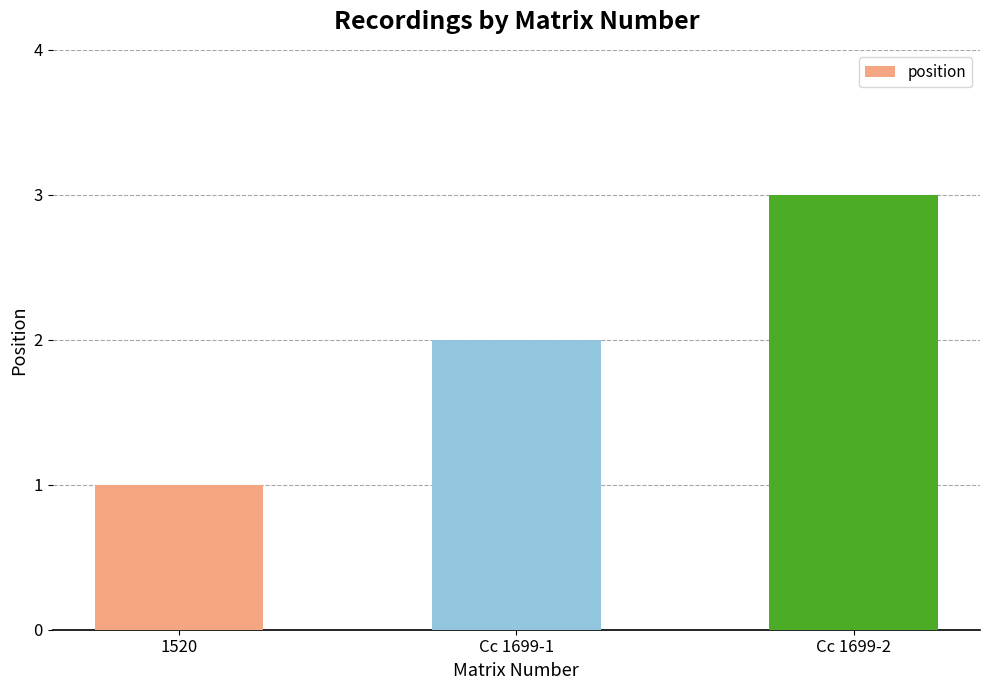

Rank the categories by value from highest to lowest.

Cc 1699-2, Cc 1699-1, 1520